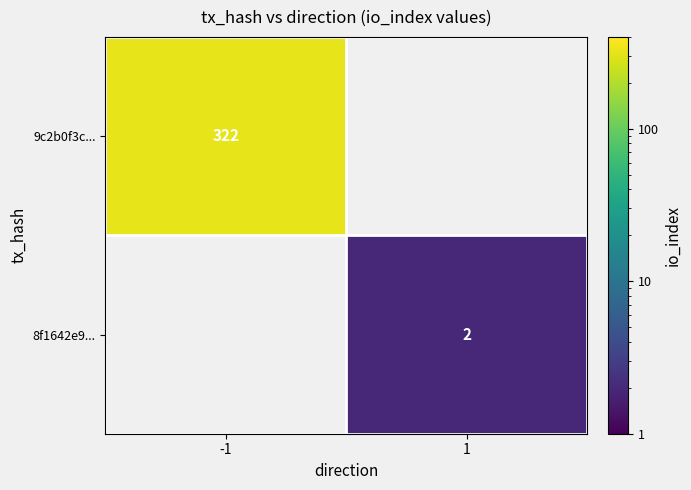

The value of 9c2b0f3c... at -1 is 322. True or false?

True